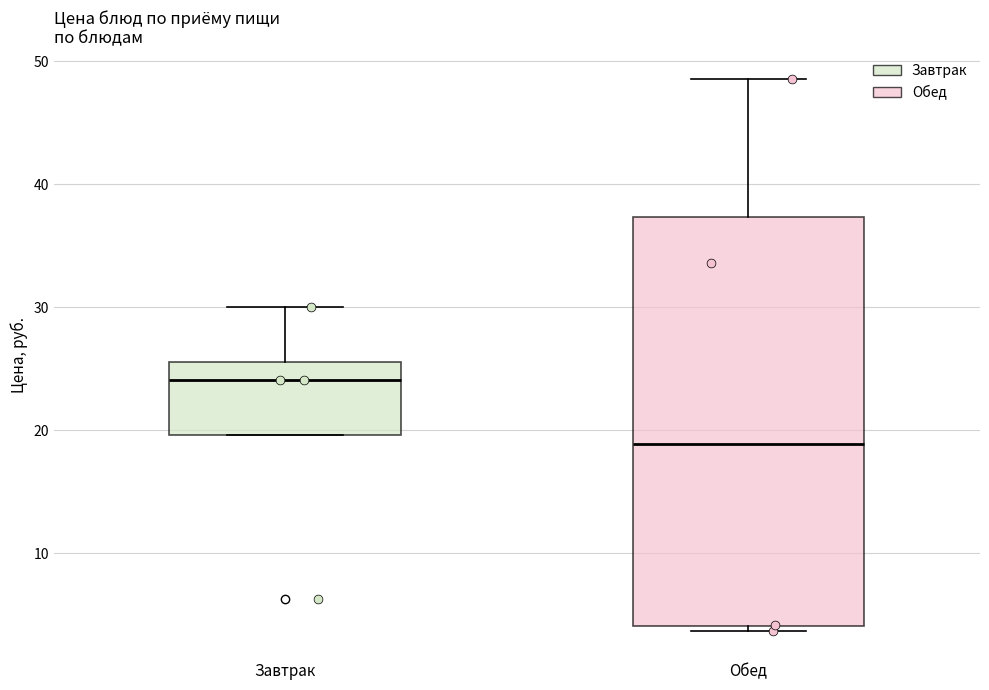

Reading left to right, read every box against the y-axis: the position of its median line, the range the box covers, and the ends of its whiskers. The values are not printed on the chart, so give them approximately, as read against the axis.

Завтрак: median 24, box 20 to 26, whiskers 20 to 30
Обед: median 19, box 4 to 37, whiskers 4 (just below the box's lower edge) to 49